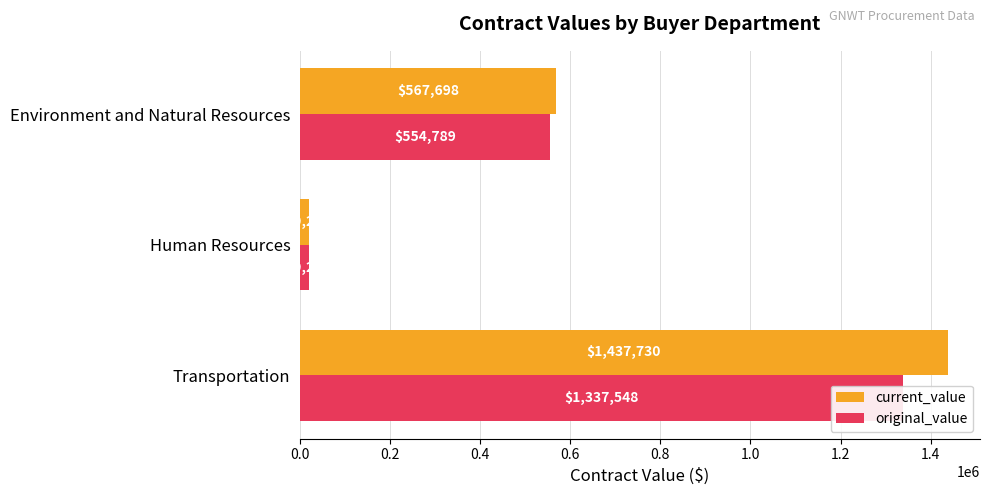

Rank the series by their average value, from highest to lowest.

current_value, original_value